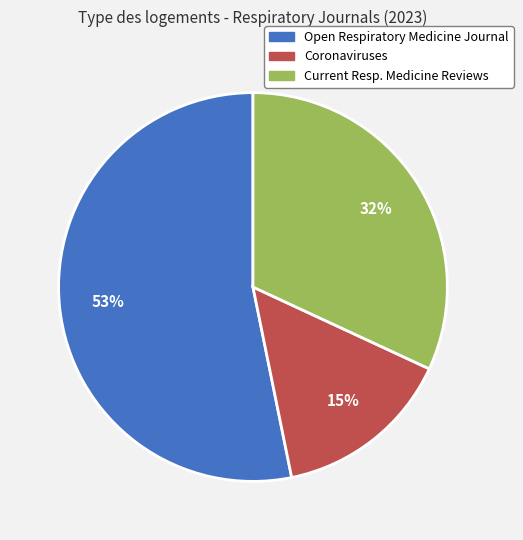

To the nearest percent, what is the average slice percentage?

33%